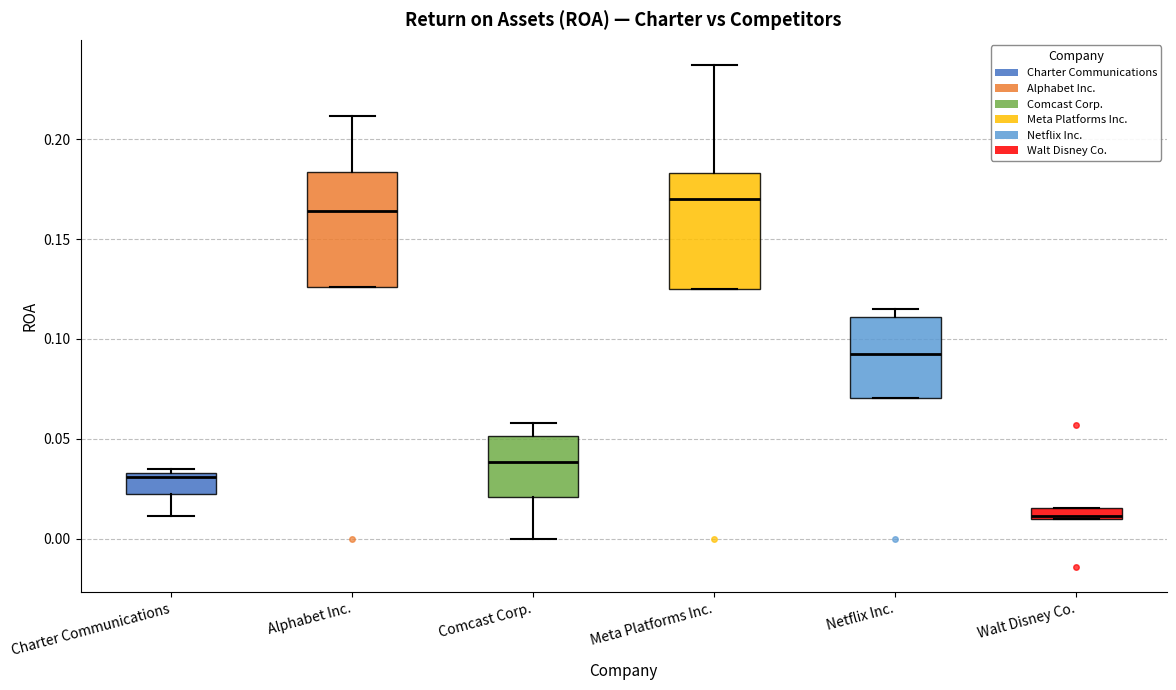

Which box has the lowest median line?

Walt Disney Co.